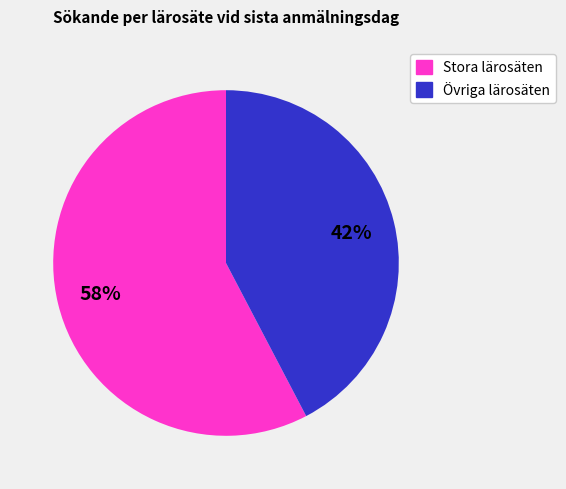

To the nearest percent, what is the average slice percentage?

50%